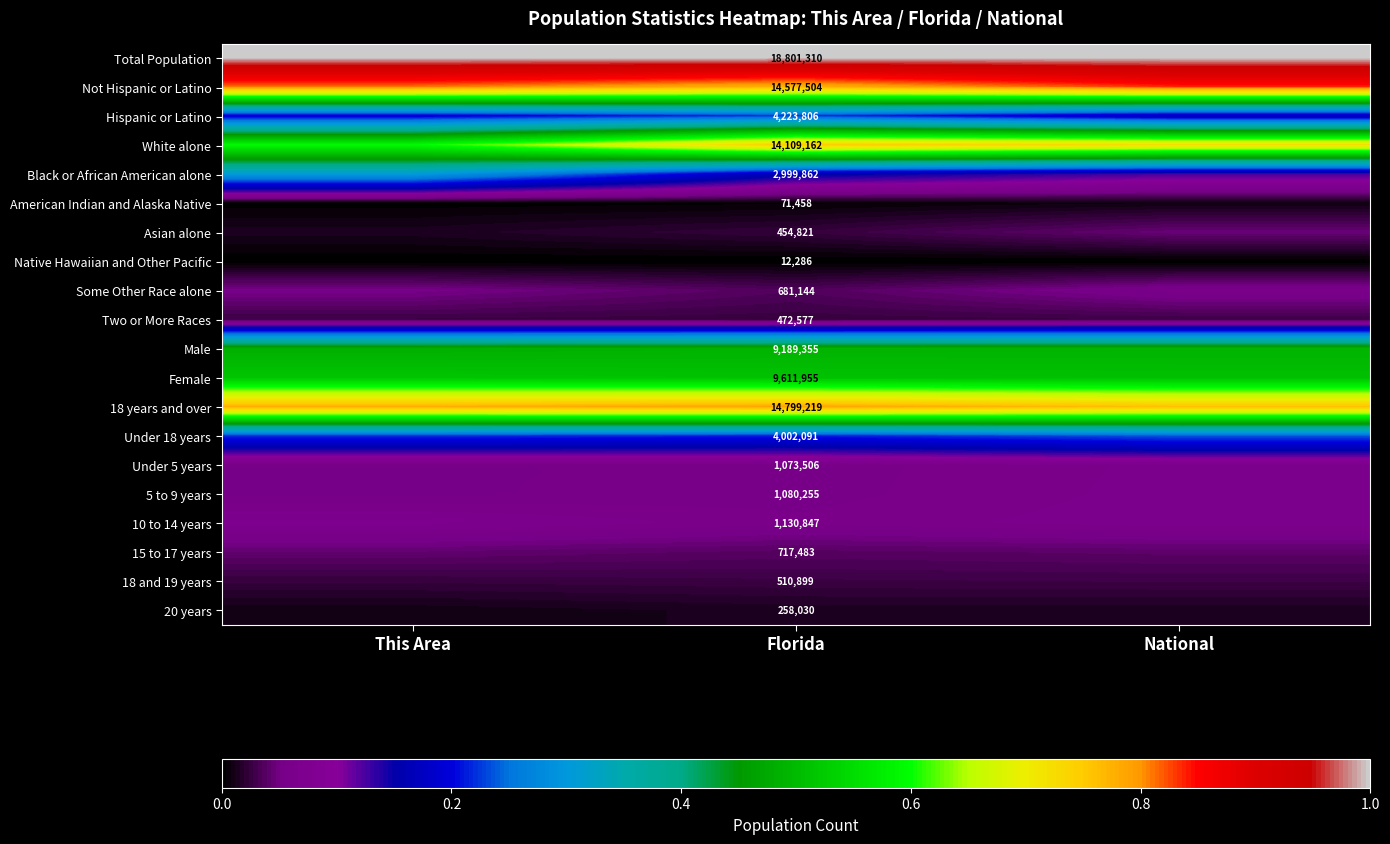

What is the average value of the 10 to 14 years series?

0.1